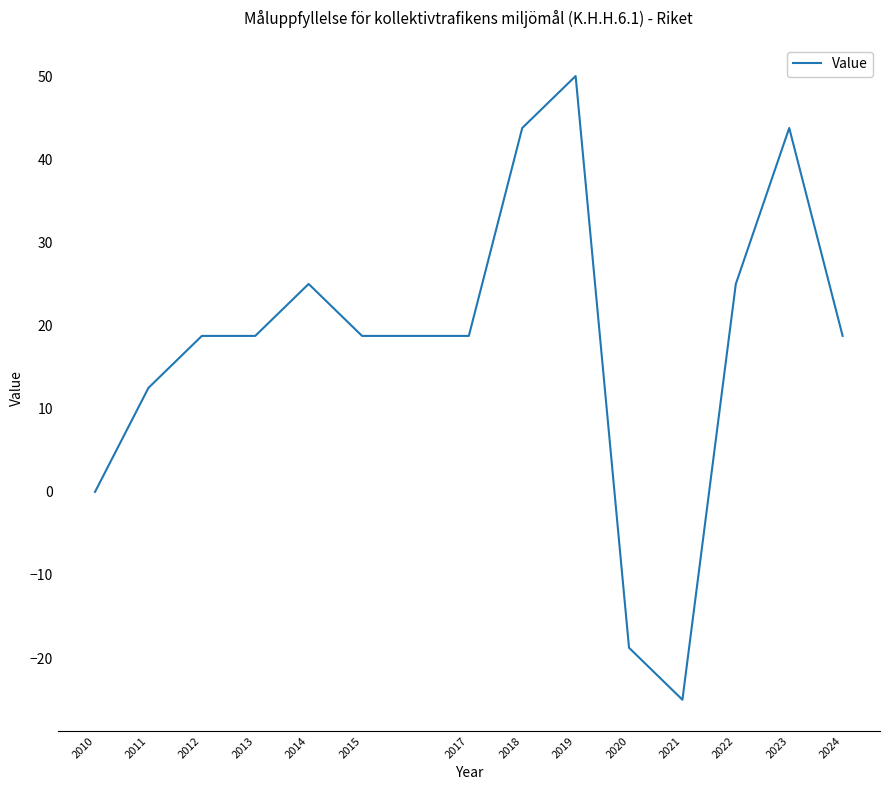

The chart shows a value of 18.8 at 2012. True or false?

True